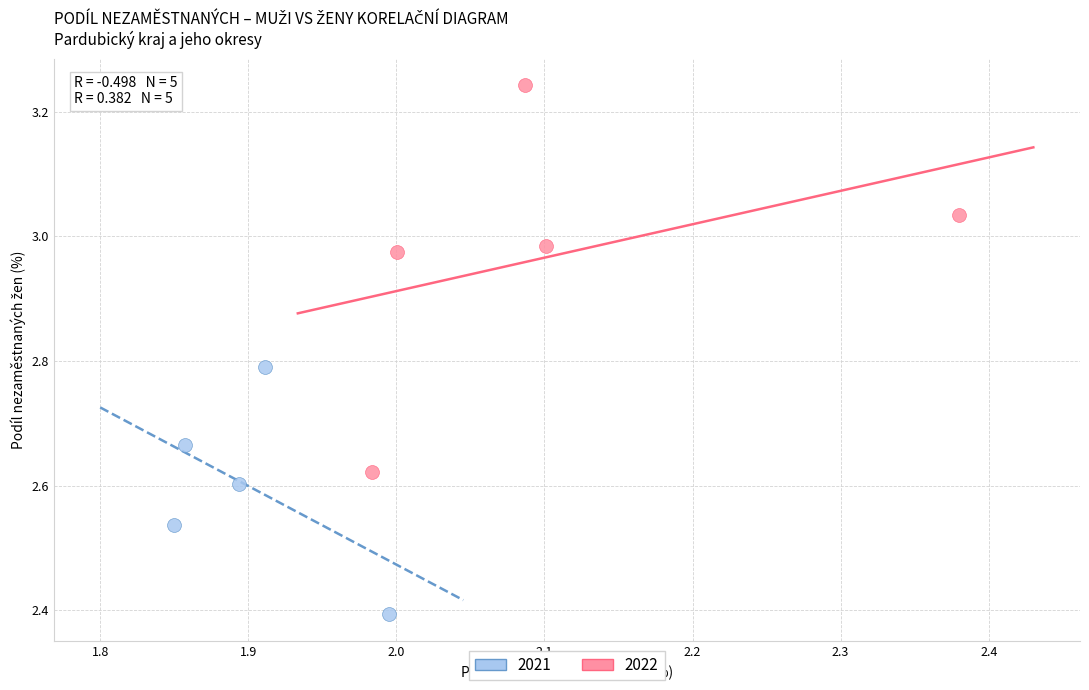

Which series reaches the maximum Y coordinate?

2022